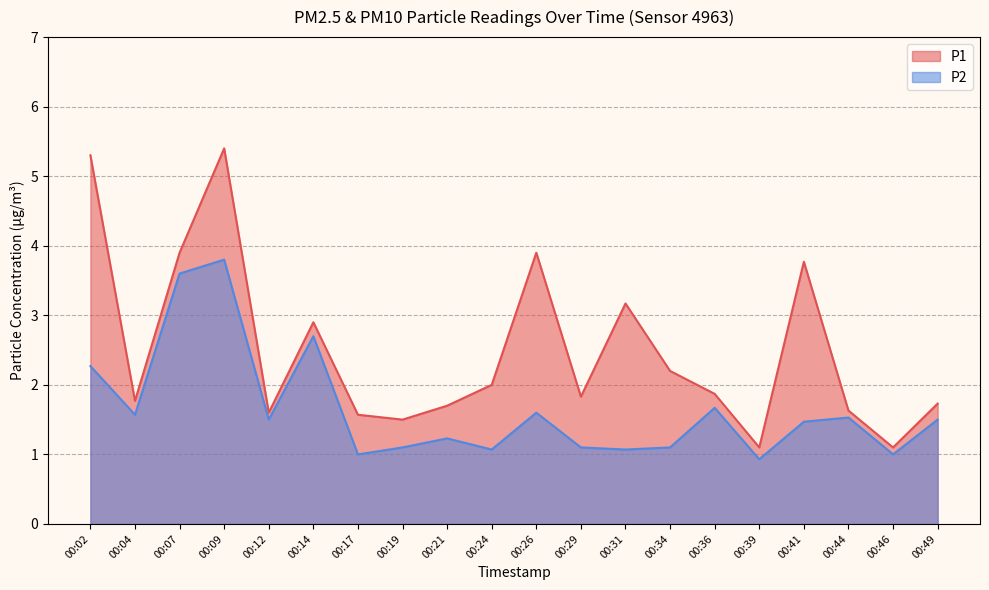

True or false: P2 and P1 intersect in this chart.

False